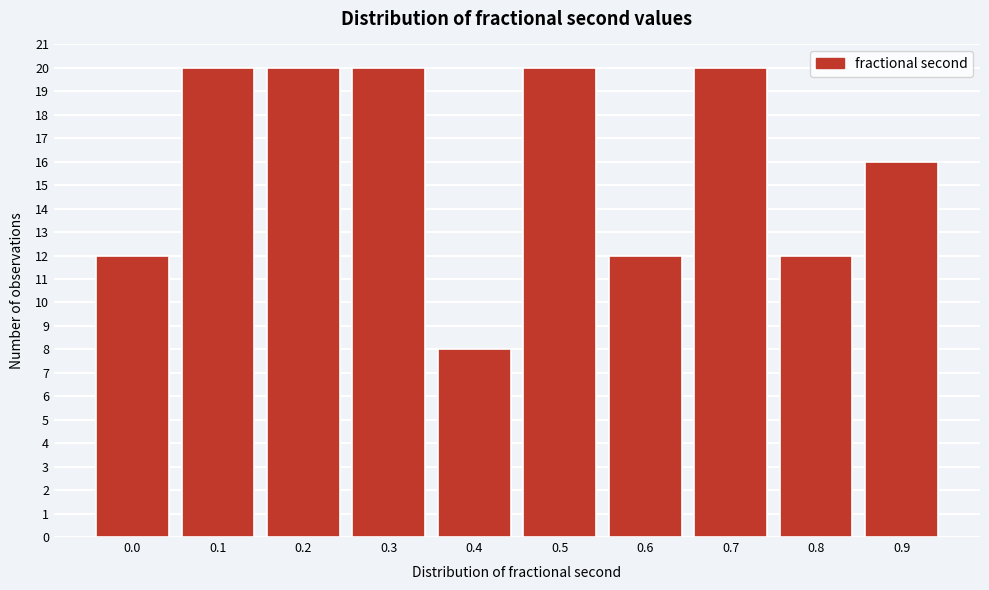

Reading right to left, what are all the values shown in this chart?

0.9=16	0.8=12	0.7=20	0.6=12	0.5=20	0.4=8	0.3=20	0.2=20	0.1=20	0.0=12